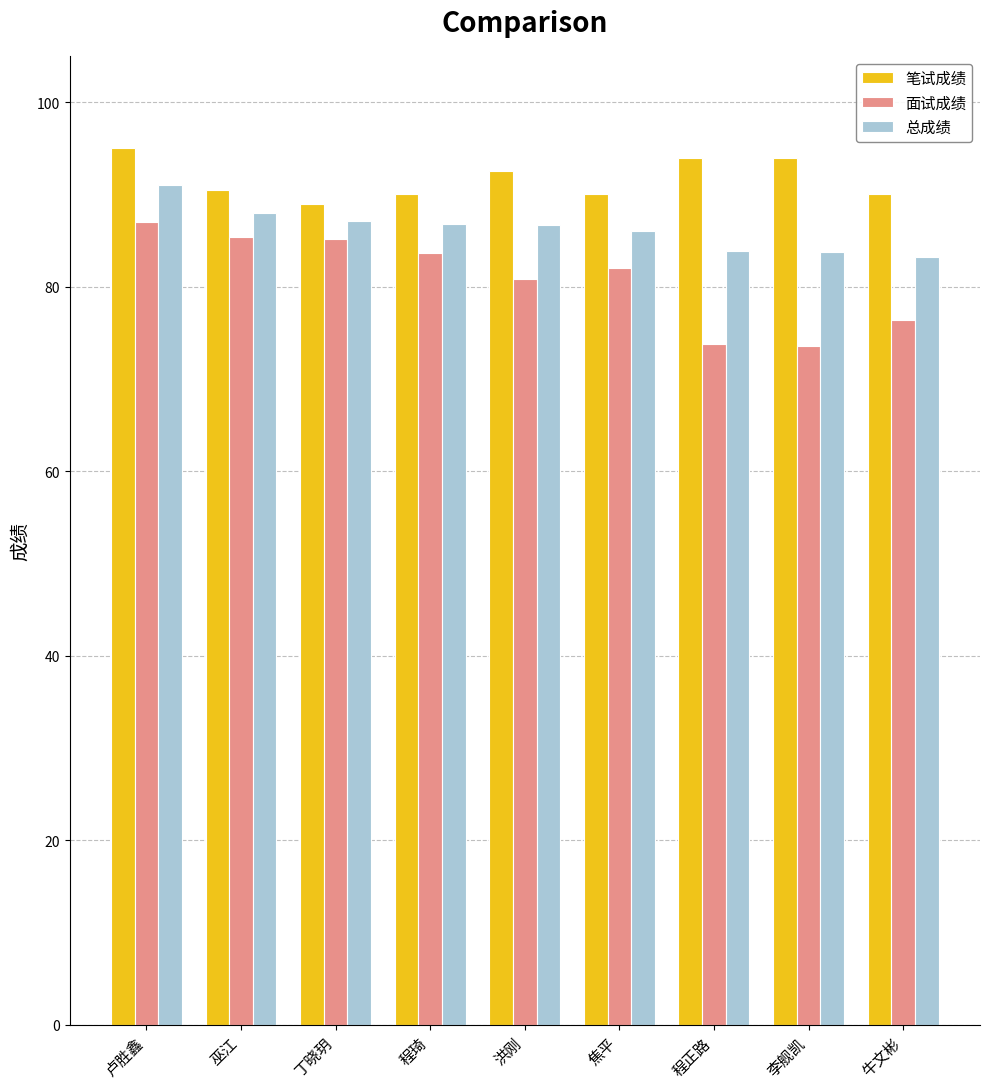

Which series has the largest range (max minus min)?

面试成绩